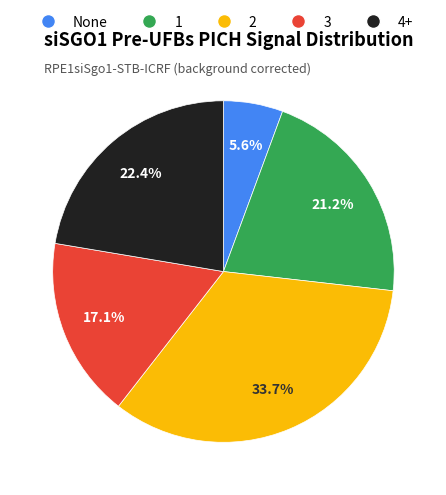

Does any single category account for the majority?

No